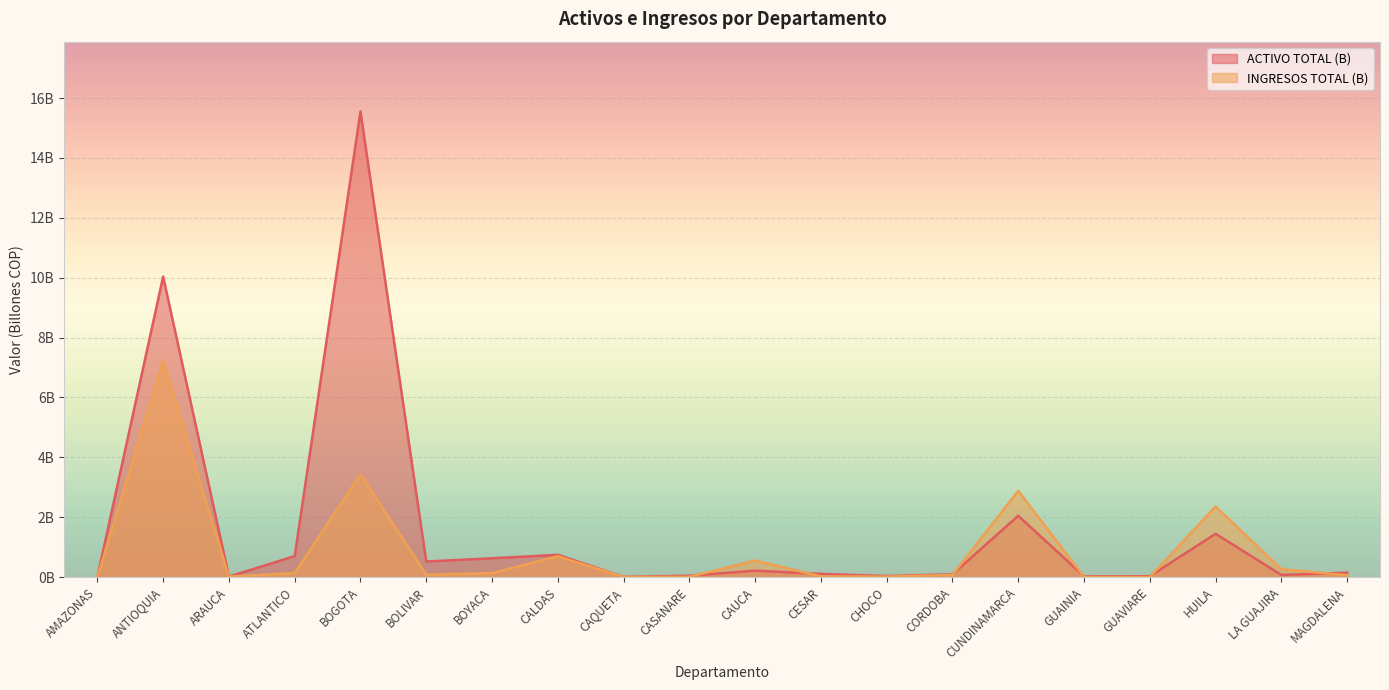

Reading right to left, list all the values displayed in this chart.

ACTIVO TOTAL (B): MAGDALENA=0.1	LA GUAJIRA=0.1	HUILA=1.4	GUAVIARE=0.0	GUAINIA=0.0	CUNDINAMARCA=2.0	CORDOBA=0.1	CHOCO=0.0	CESAR=0.1	CAUCA=0.2	CASANARE=0.0	CAQUETA=0.0	CALDAS=0.7	BOYACA=0.6	BOLIVAR=0.5	BOGOTA=15.5	ATLANTICO=0.7	ARAUCA=0.0	ANTIOQUIA=10.0	AMAZONAS=0.0
INGRESOS TOTAL (B): MAGDALENA=0.1	LA GUAJIRA=0.3	HUILA=2.4	GUAVIARE=0.0	GUAINIA=0.0	CUNDINAMARCA=2.9	CORDOBA=0.1	CHOCO=0.0	CESAR=0.0	CAUCA=0.6	CASANARE=0.0	CAQUETA=0.0	CALDAS=0.7	BOYACA=0.1	BOLIVAR=0.1	BOGOTA=3.4	ATLANTICO=0.1	ARAUCA=0.0	ANTIOQUIA=7.2	AMAZONAS=0.0